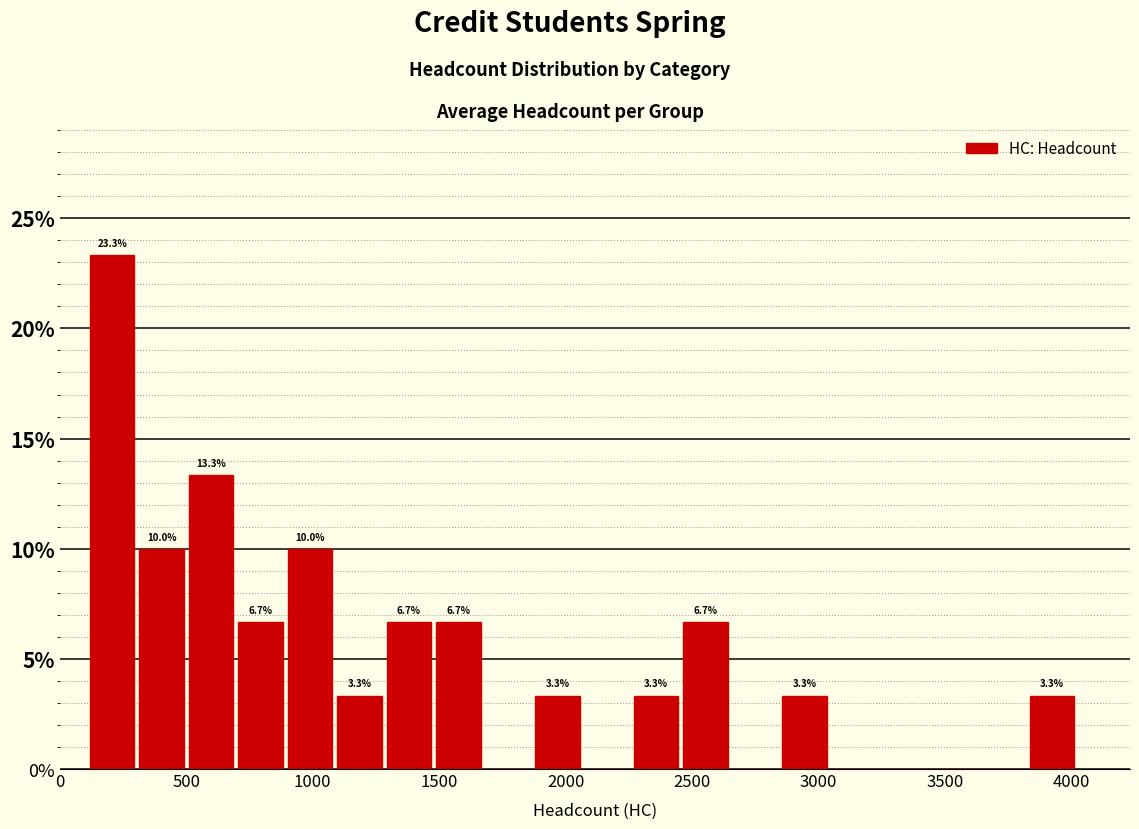

Around what value on the x-axis is the tallest bar? Give the approximate position of its centre, as read against the axis.

200